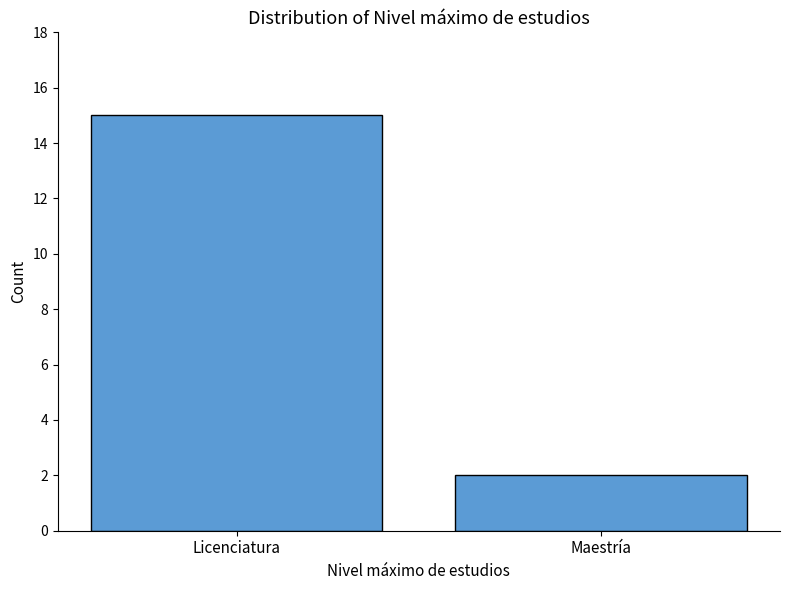

Reading left to right, list all the values displayed in this chart.

Licenciatura=15	Maestría=2